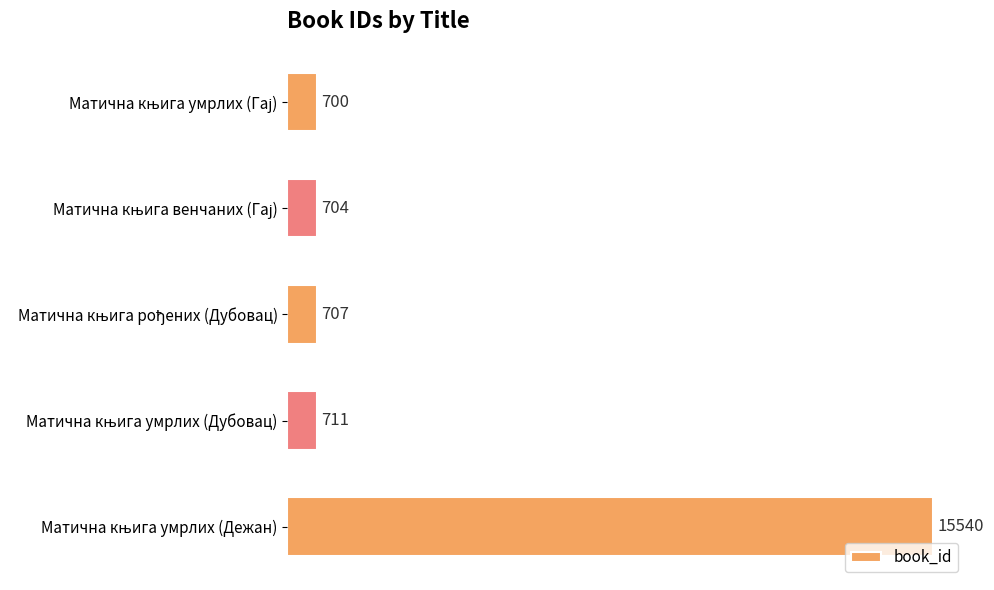

Are the bars grouped side by side (vs. stacked)?

No